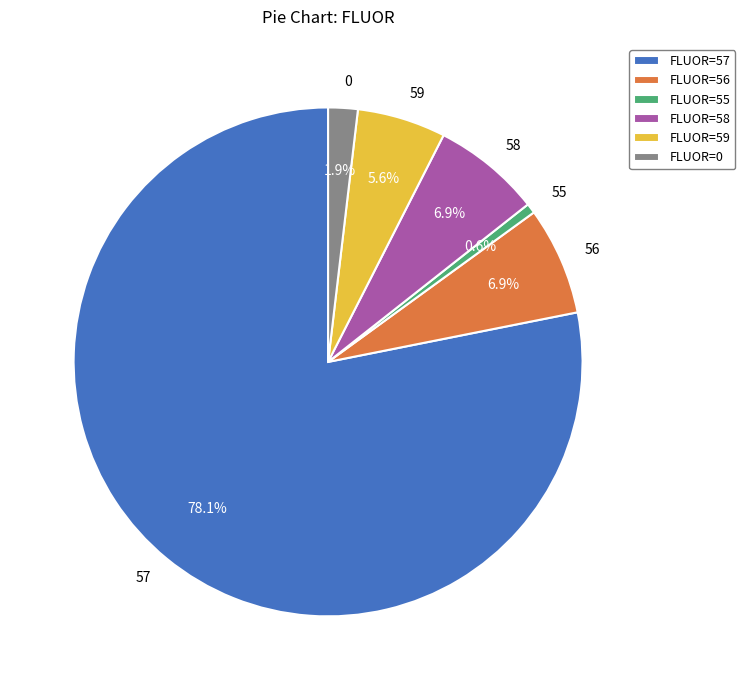

Count the number of slices in the pie.

6